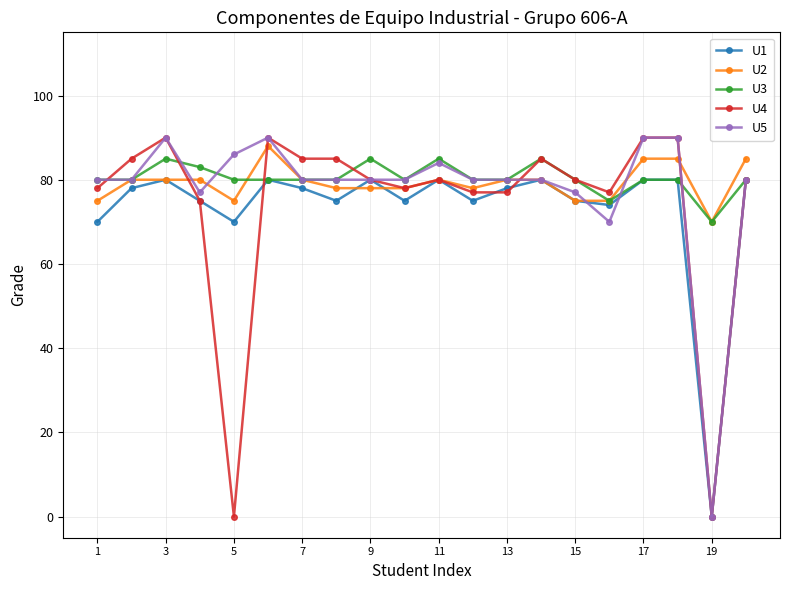

What is the value of the U4 point at the 6th from the left?

90